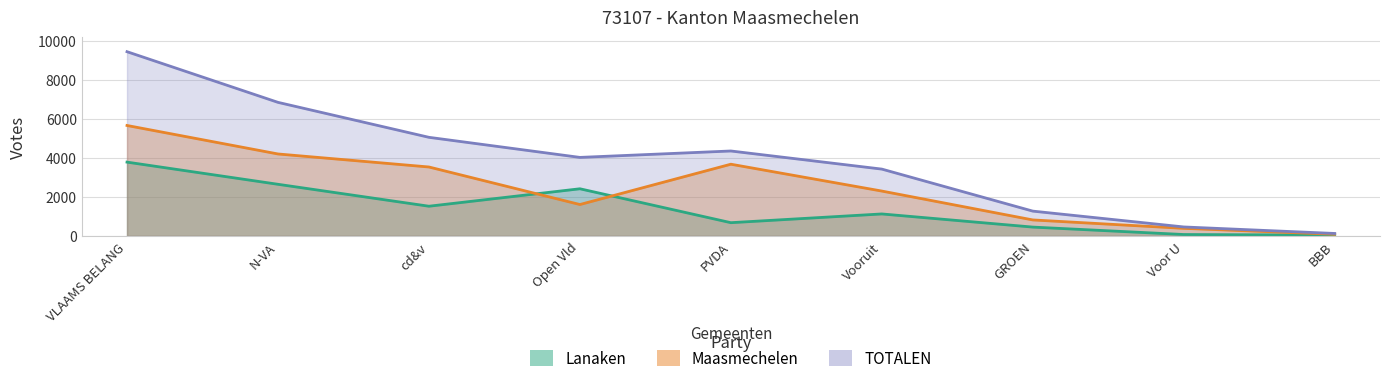

Between cd&v and Open Vld, which is larger?

Open Vld